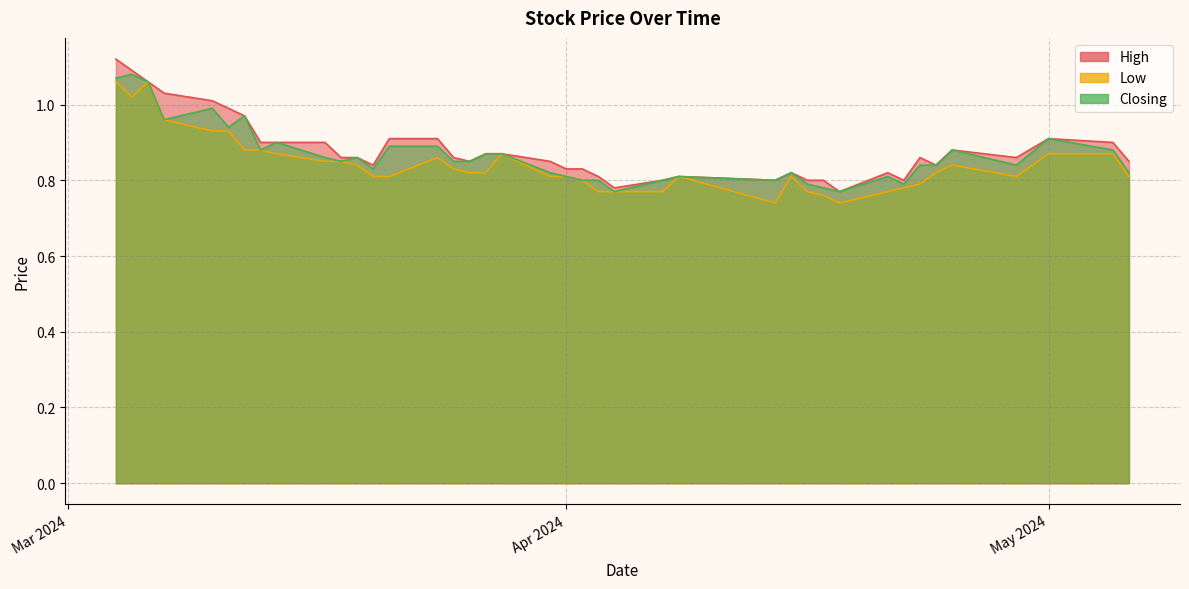

Rank the series at 31/03/2024 from lowest to highest value.

Low, Closing, High